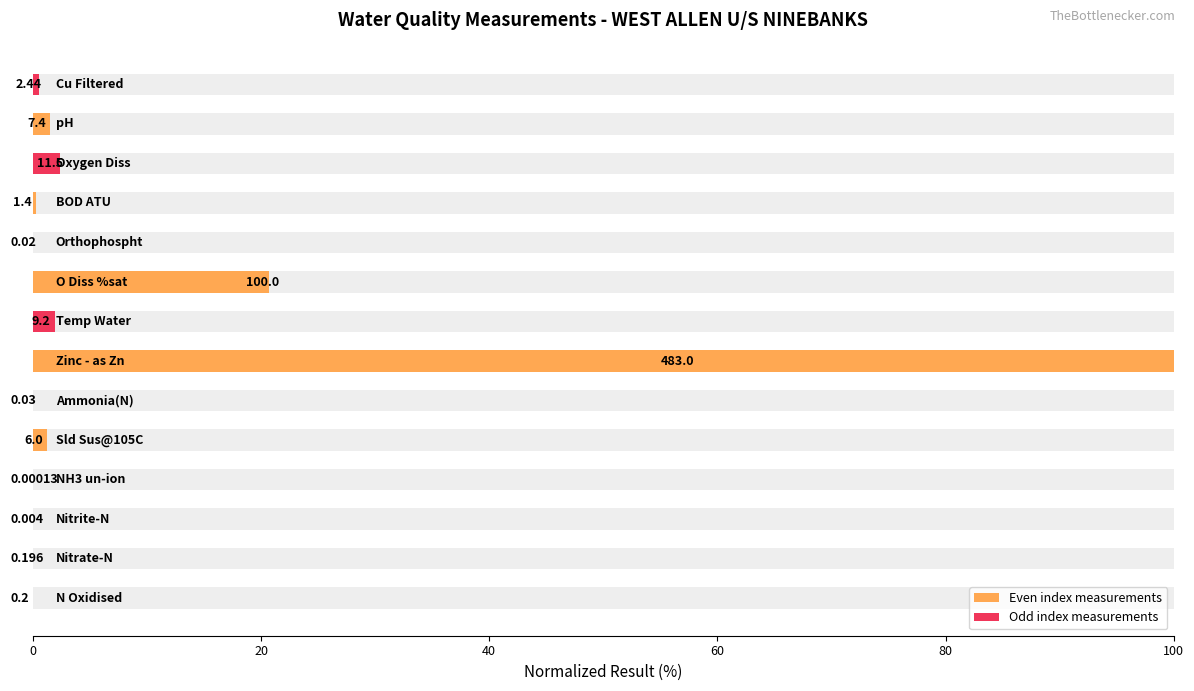

Is it true that the value at 8 is 4.7?

False